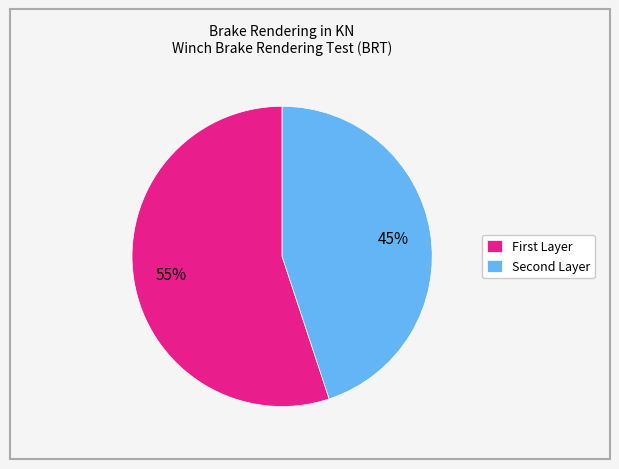

How many segments does this pie chart have?

2